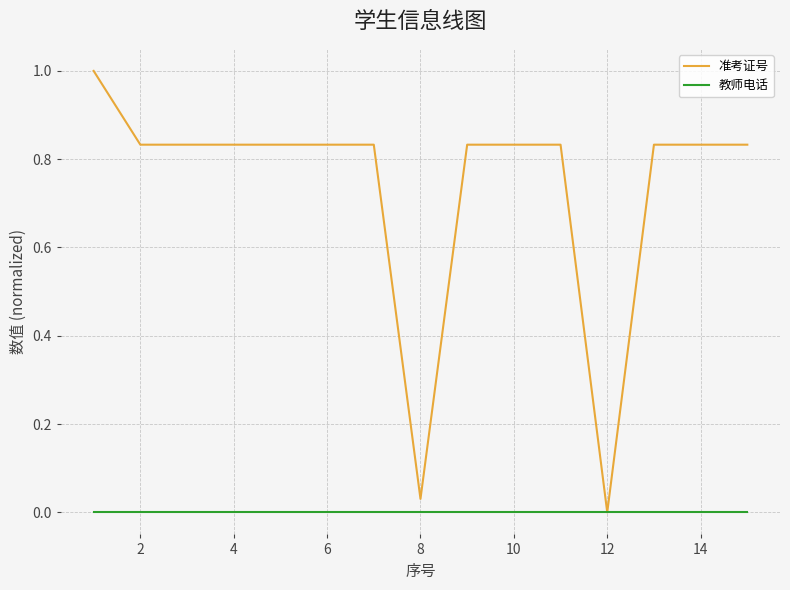

List the series in order of their overall mean, lowest first.

教师电话, 准考证号